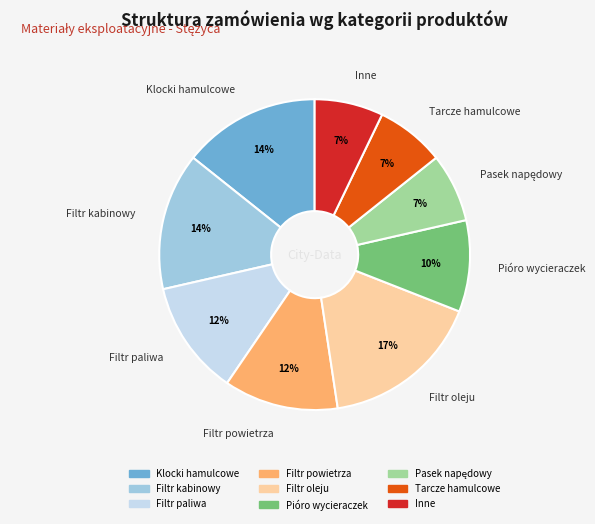

Is there any slice that represents more than half of the pie?

No